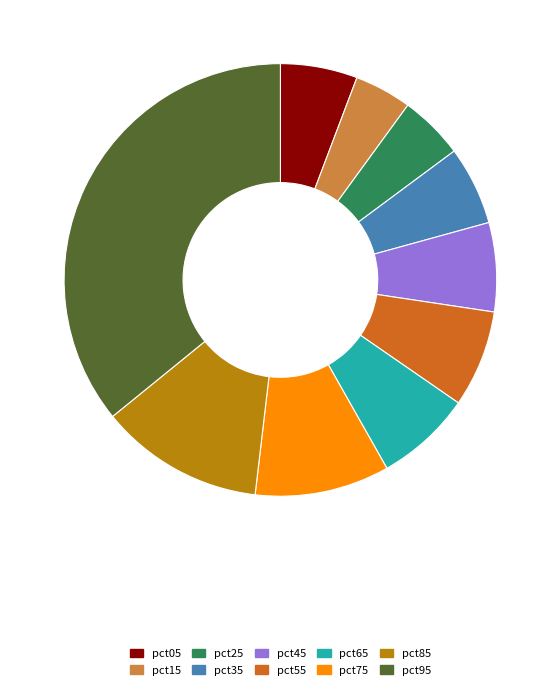

How many slices are in this pie chart?

10